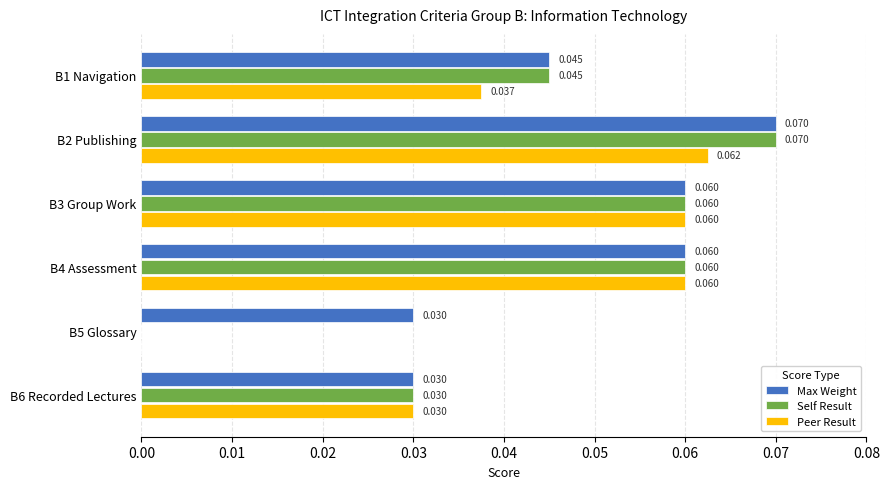

Is the value of Max Weight at B1 Navigation greater than the value of Self Result at B2 Publishing?

No